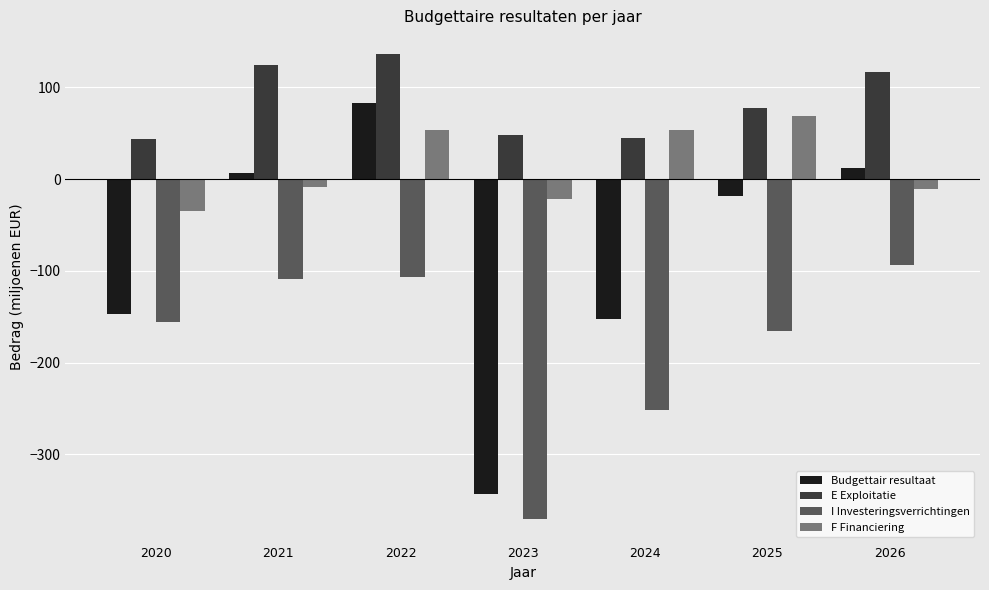

What is the maximum value for E Exploitatie?

136.9